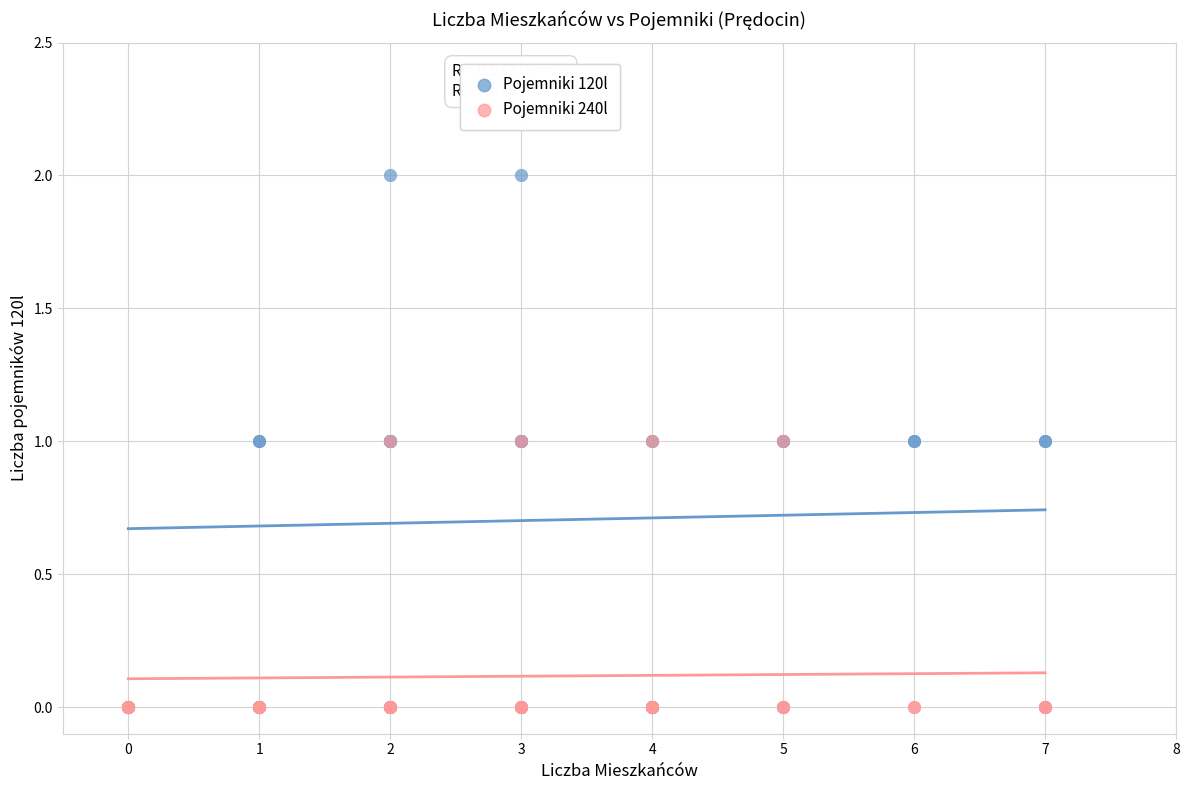

Which series has the largest Y range (max minus min)?

Pojemniki 120l